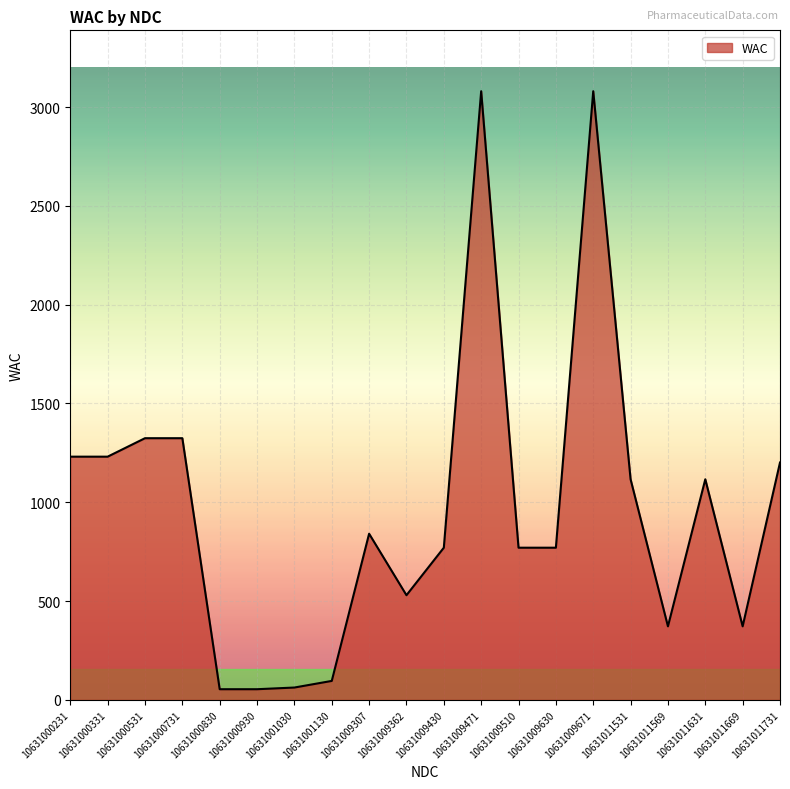

What is the difference between the second highest and second lowest values?

3026.3